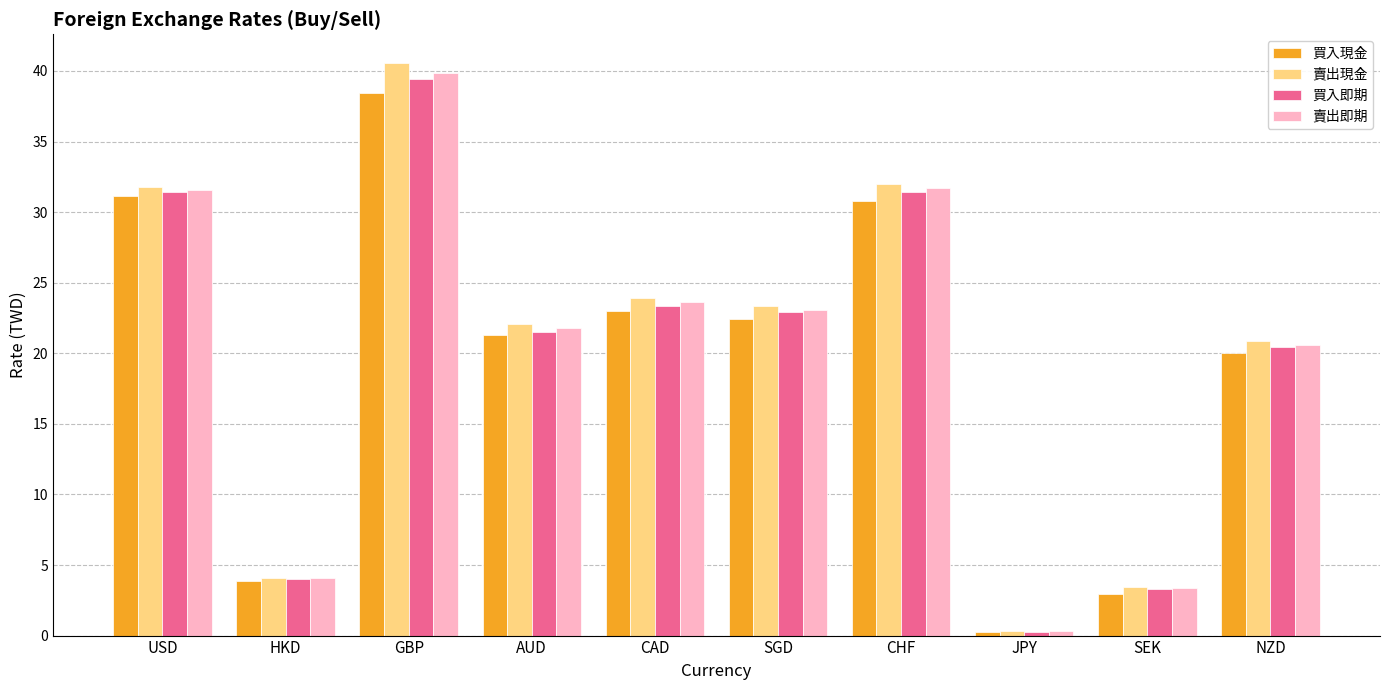

What is the label of the 1st bar from the left?

USD